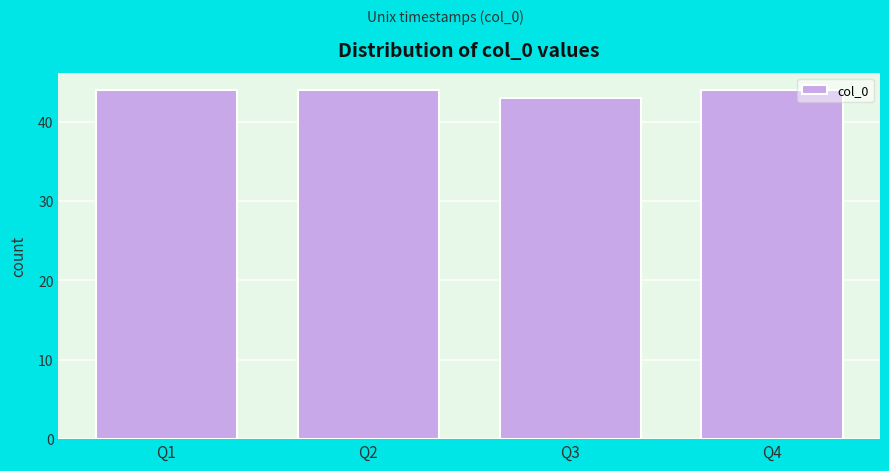

Reading right to left, transcribe all the data shown in this chart.

Q4=44	Q3=43	Q2=44	Q1=44